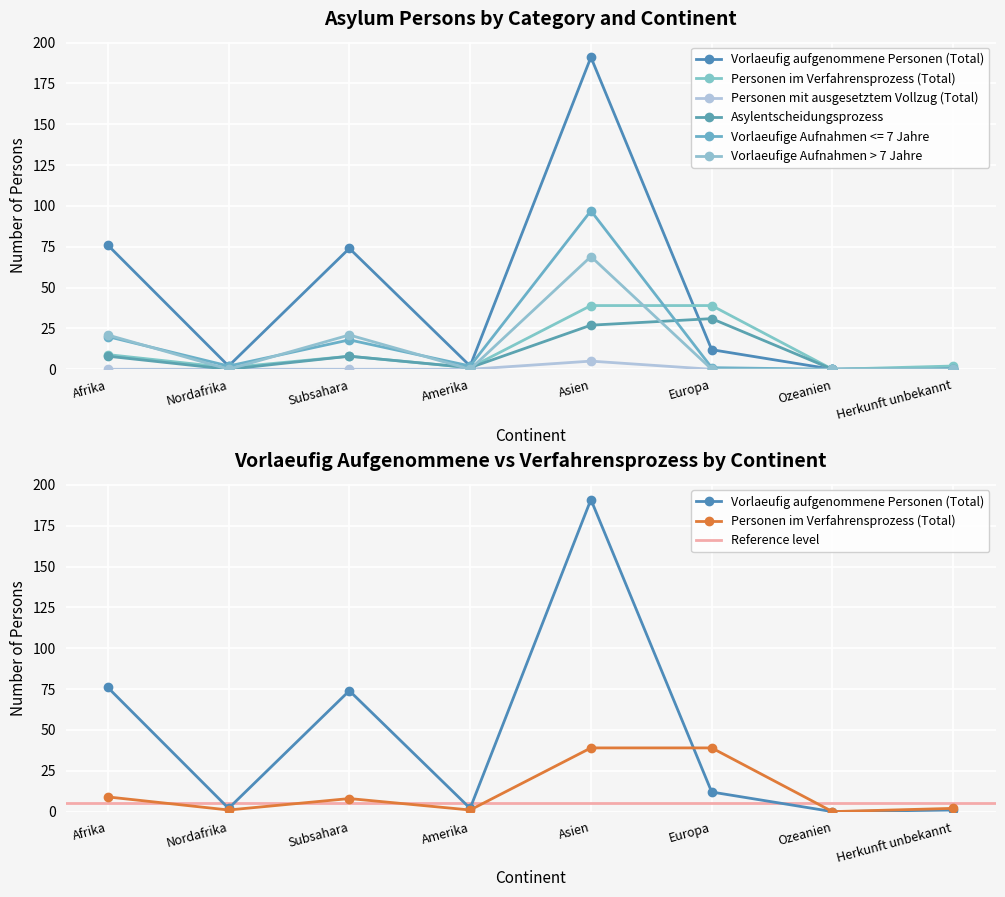

Which category has the highest value across all series?

Asien